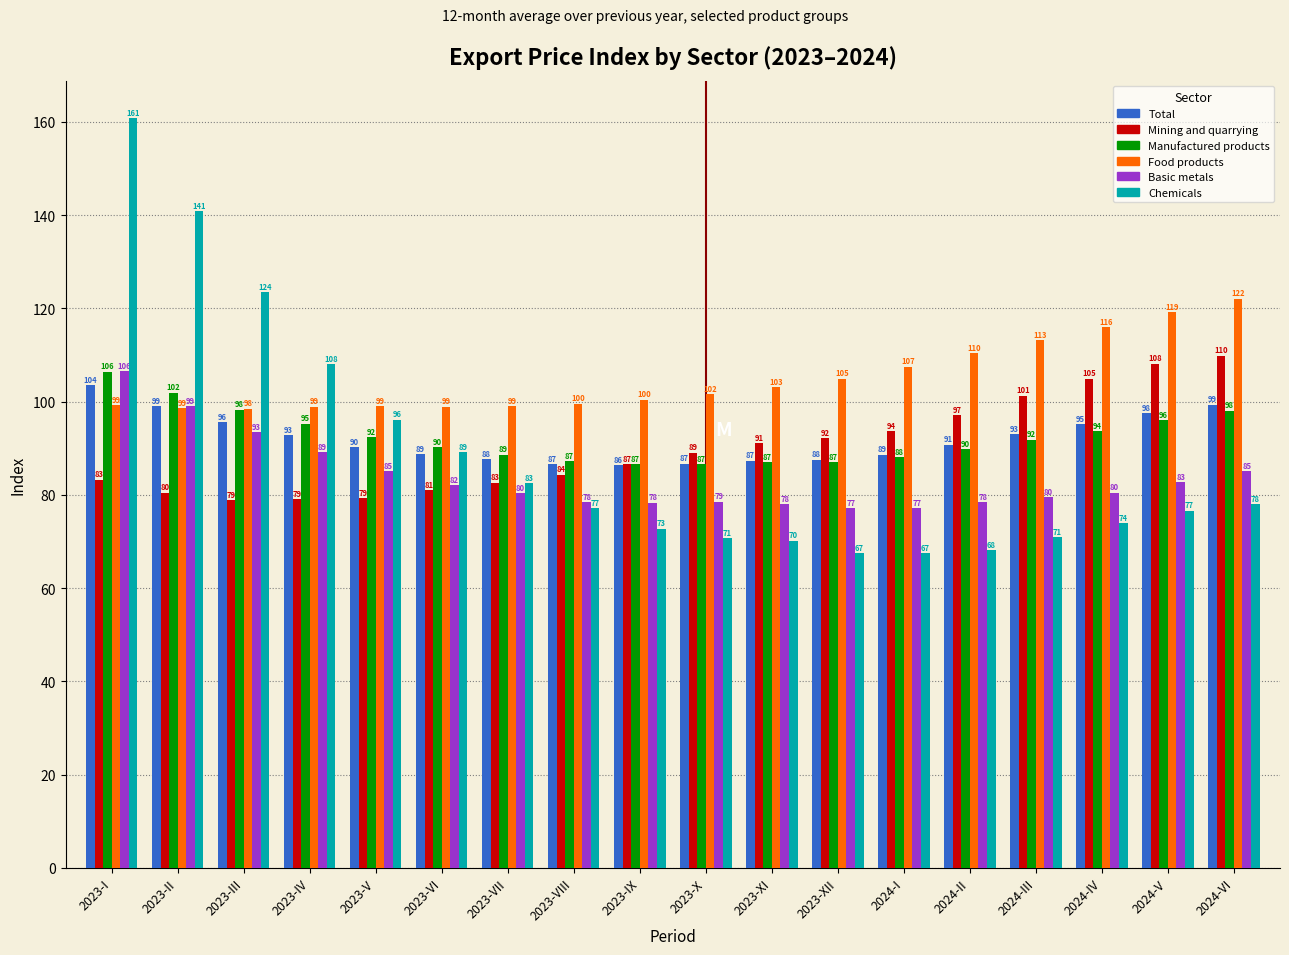

Is the value of Food products at 2023-V greater than the value of Total at 2023-VI?

Yes